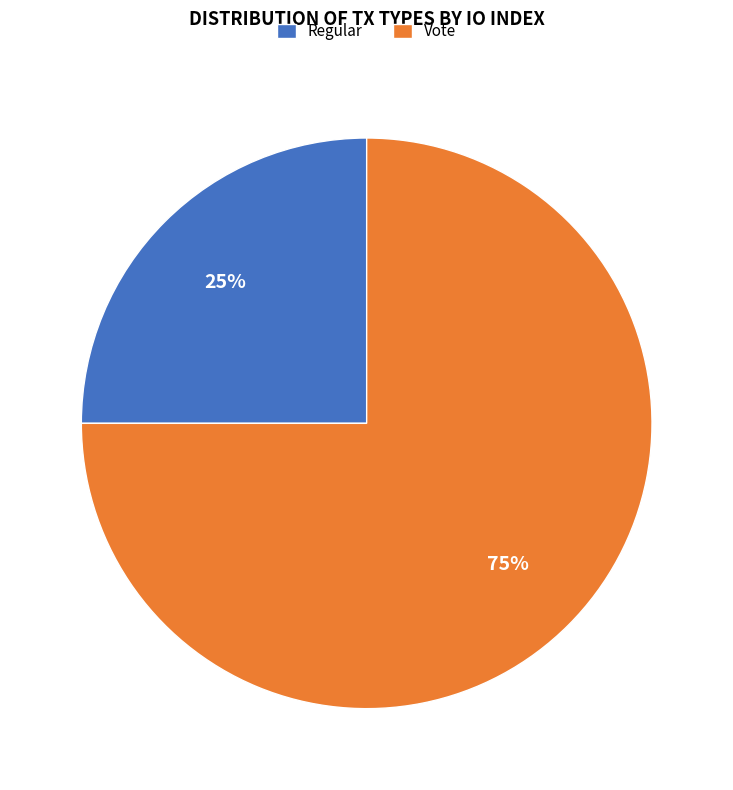

True or false: Regular accounts for 25% of the total.

True